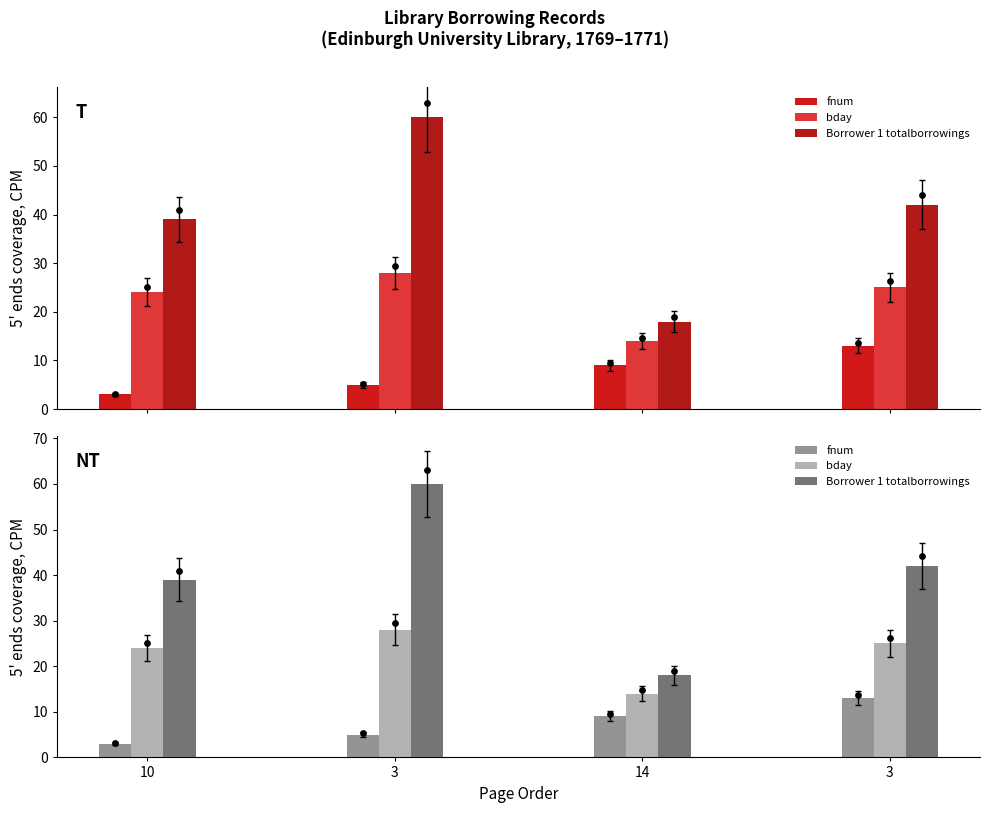

At which category is the sum across all series the highest?

3